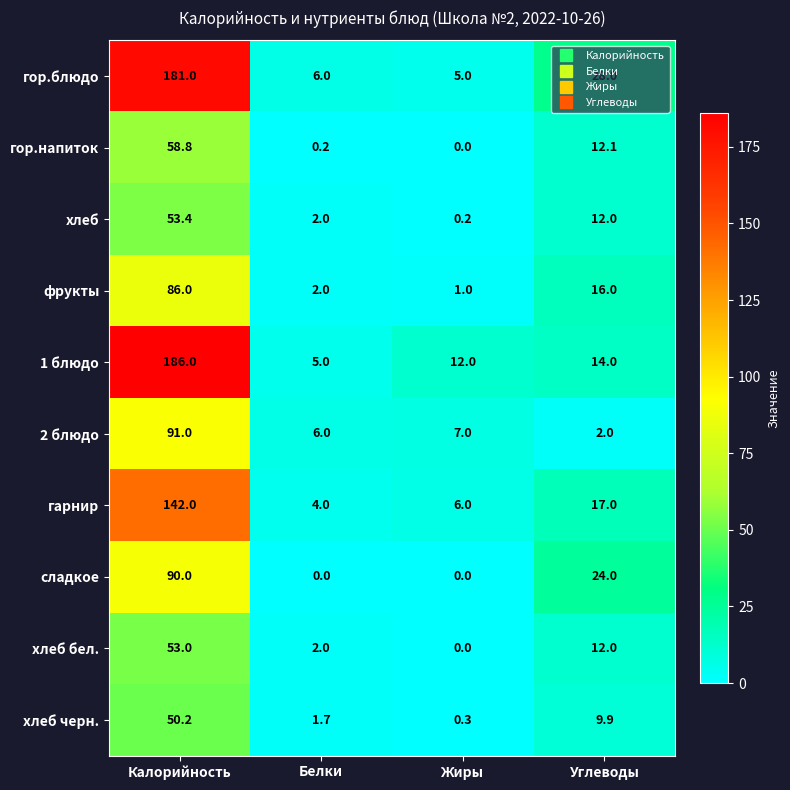

Is it true that 1 блюдо equals 6.8 at Углеводы?

False